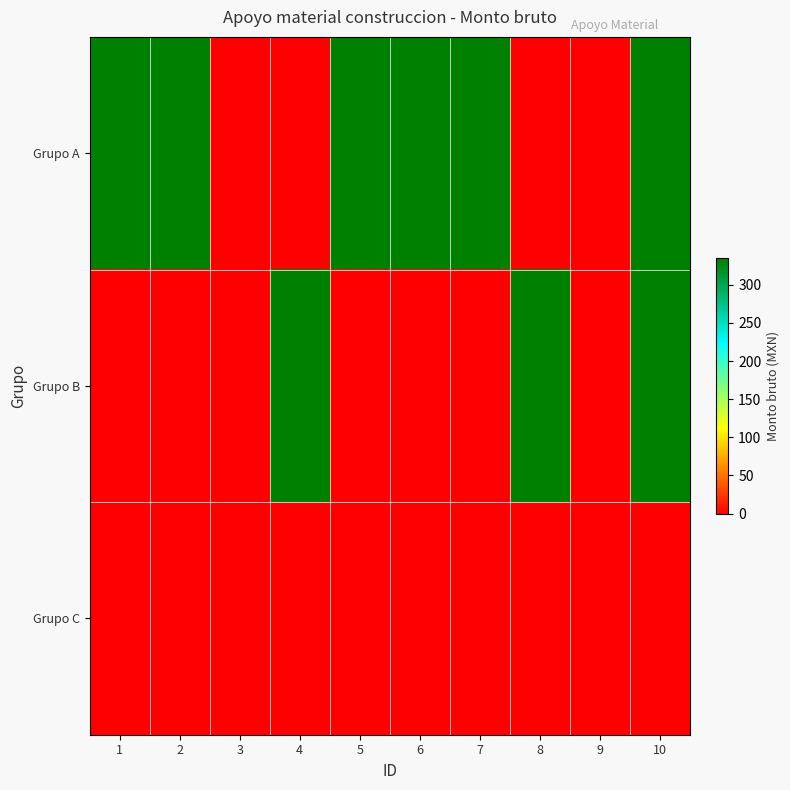

At 3, list the series in order from smallest to largest.

Grupo A, Grupo B, Grupo C